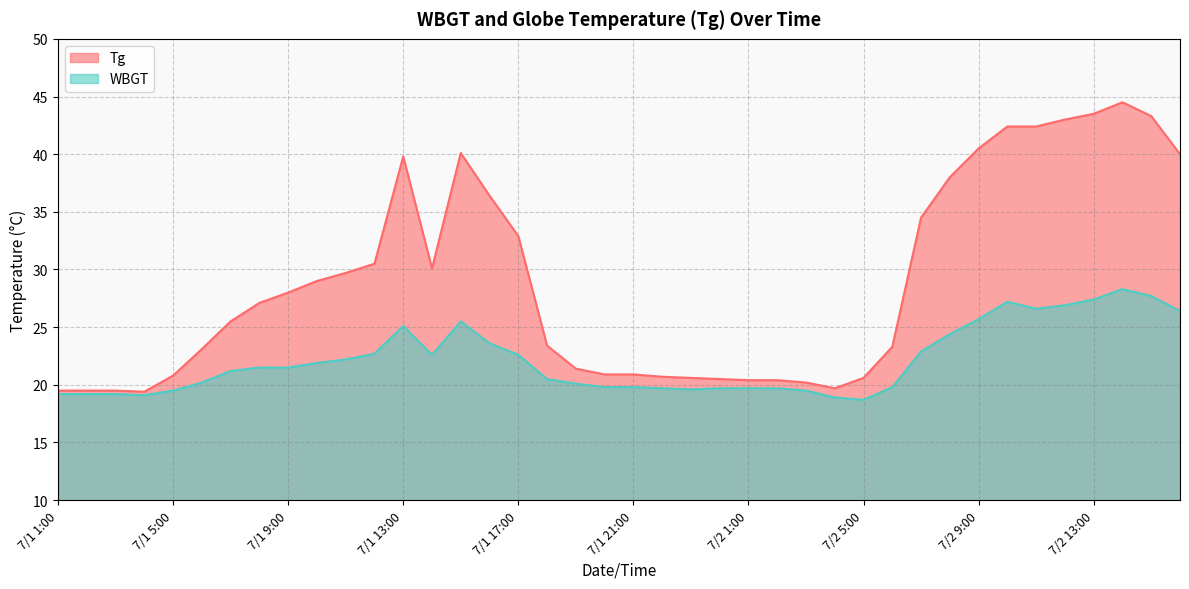

Reading left to right, extract all data points from this chart.

Tg: 19.5	19.5	19.5	19.4	20.8	23.1	25.5	27.1	28.0	29.0	29.7	30.5	39.8	30.1	40.1	36.4	32.9	23.4	21.4	20.9	20.9	20.7	20.6	20.5	20.4	20.4	20.2	19.7	20.6	23.3	34.5	38.0	40.5	42.4	42.4	43.0	43.5	44.5	43.3	40.0
WBGT: 19.2	19.2	19.2	19.1	19.5	20.2	21.2	21.5	21.5	21.9	22.2	22.7	25.1	22.6	25.5	23.6	22.6	20.5	20.1	19.8	19.8	19.7	19.6	19.7	19.7	19.7	19.5	18.9	18.7	19.8	22.9	24.4	25.7	27.2	26.6	26.9	27.4	28.3	27.7	26.4